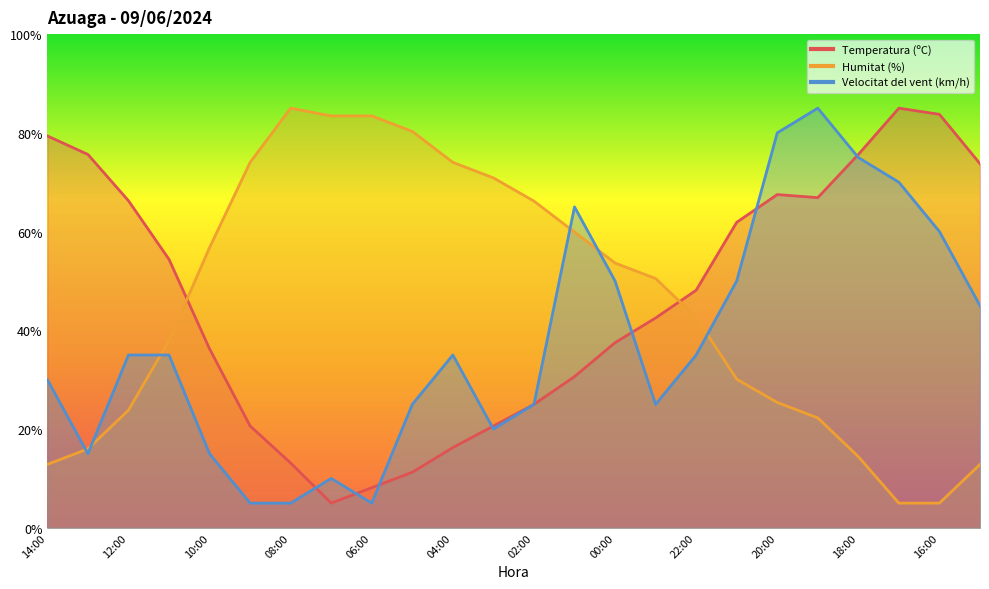

In Velocitat del vent (km/h), how many points are higher than both neighbors (excluding endpoints)?

4